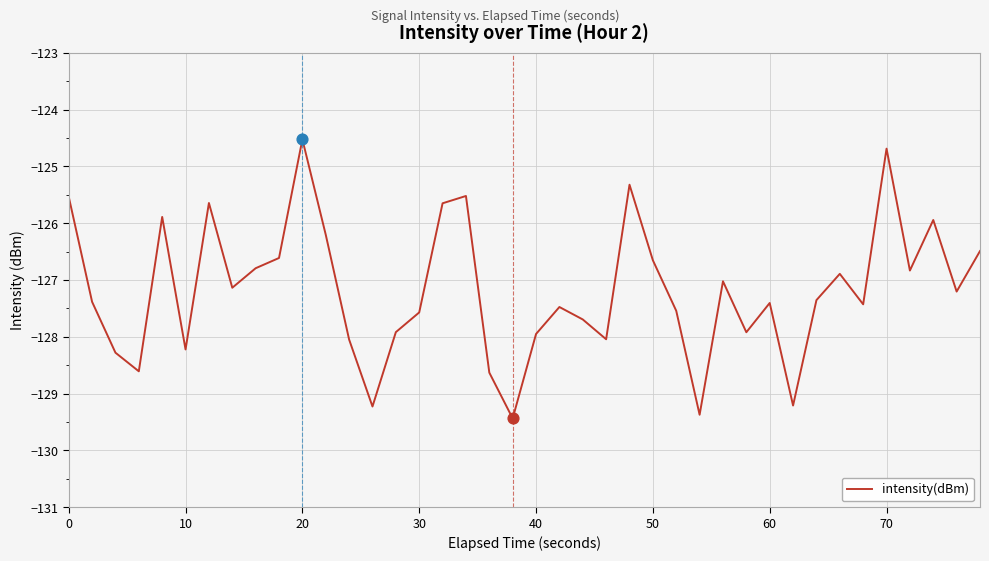

What is the difference between the maximum and minimum values?

4.9